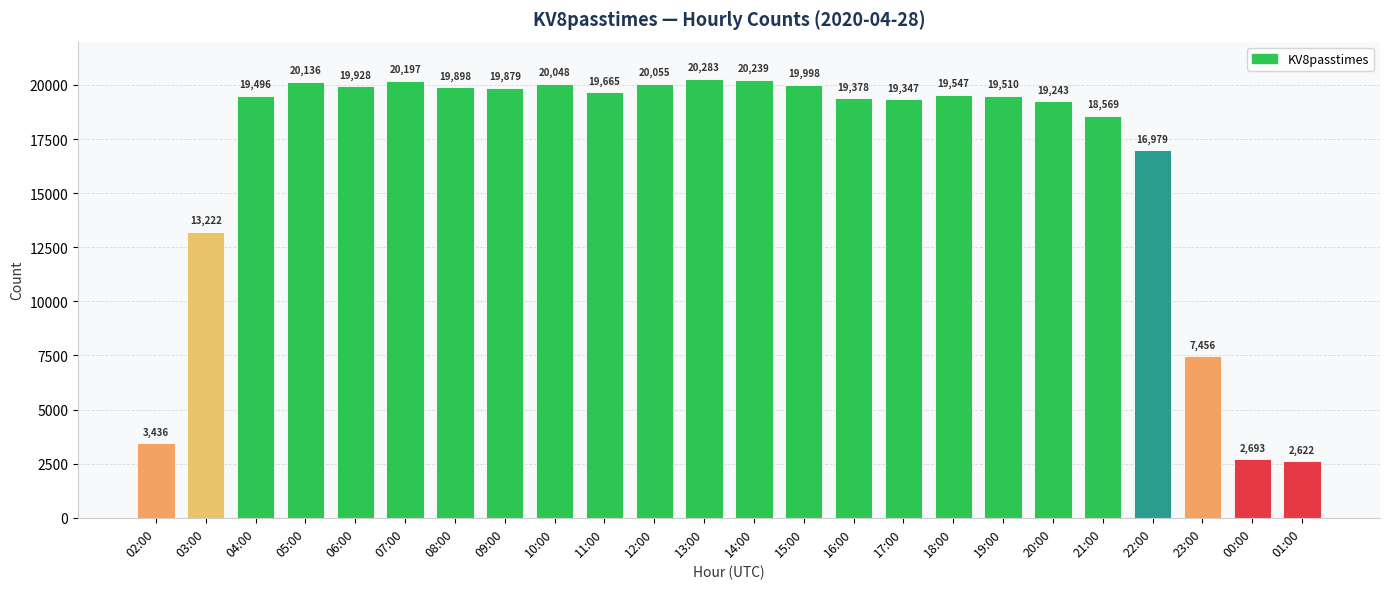

Are the bars grouped side by side (vs. stacked)?

No